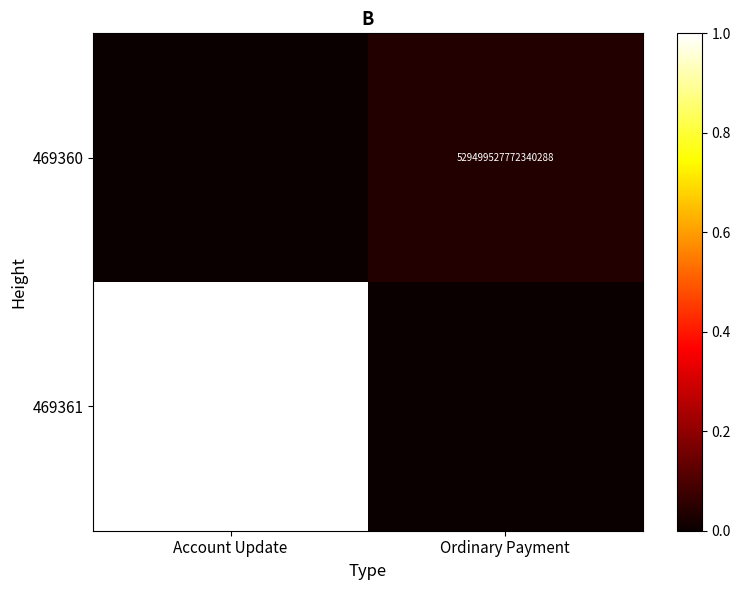

True or false: 469361 has a value of 14654030762763812864 at Account Update.

True